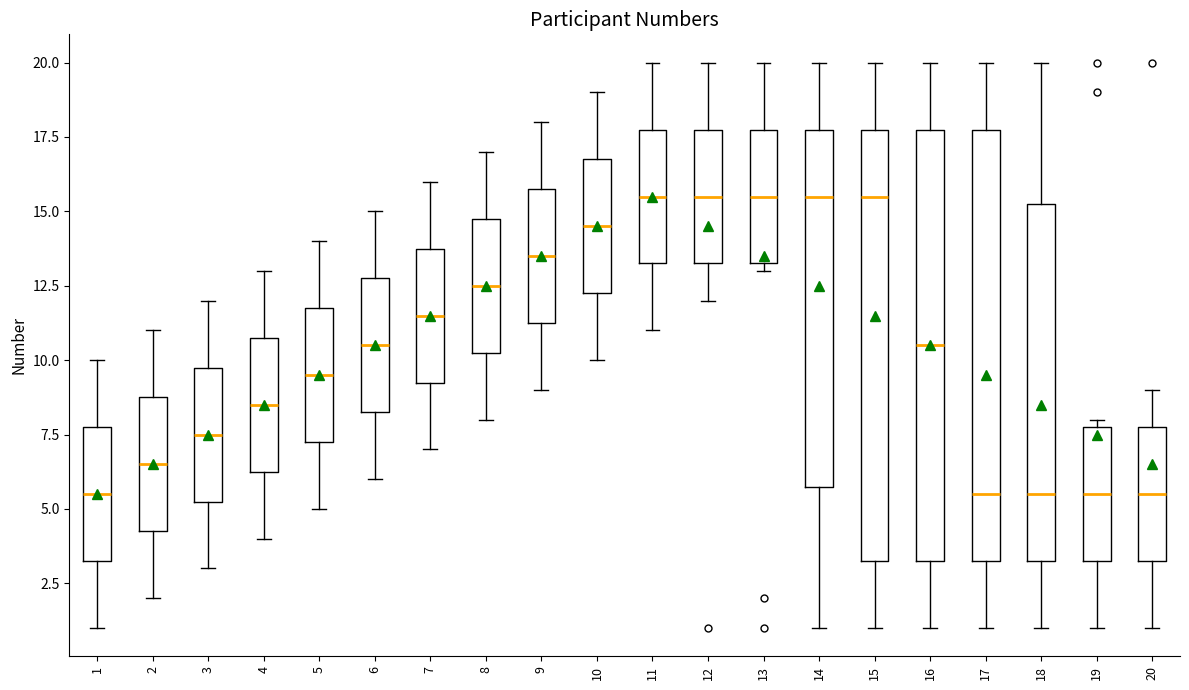

Reading left to right, transcribe this box plot: for each box, give where its median line is, the range the box spans, and where its two whiskers end, as read against the y-axis. The values are not printed on the chart, so give them approximately, as read against the axis.

1: median 5.5, box 3.5 to 8.0, whiskers 1.0 to 10.0
2: median 6.5, box 4.5 to 9.0, whiskers 2.0 to 11.0
3: median 7.5, box 5.5 to 10.0, whiskers 3.0 to 12.0
4: median 8.5, box 6.5 to 11.0, whiskers 4.0 to 13.0
5: median 9.5, box 7.5 to 12.0, whiskers 5.0 to 14.0
6: median 10.5, box 8.5 to 13.0, whiskers 6.0 to 15.0
7: median 11.5, box 9.5 to 14.0, whiskers 7.0 to 16.0
8: median 12.5, box 10.5 to 15.0, whiskers 8.0 to 17.0
9: median 13.5, box 11.5 to 16.0, whiskers 9.0 to 18.0
10: median 14.5, box 12.5 to 17.0, whiskers 10.0 to 19.0
11: median 15.5, box 13.5 to 18.0, whiskers 11.0 to 20.0
12: median 15.5, box 13.5 to 18.0, whiskers 12.0 to 20.0
13: median 15.5, box 13.5 to 18.0, whiskers 13.0 to 20.0
14: median 15.5, box 6.0 to 18.0, whiskers 1.0 to 20.0
15: median 15.5, box 3.5 to 18.0, whiskers 1.0 to 20.0
16: median 10.5, box 3.5 to 18.0, whiskers 1.0 to 20.0
17: median 5.5, box 3.5 to 18.0, whiskers 1.0 to 20.0
18: median 5.5, box 3.5 to 15.5, whiskers 1.0 to 20.0
19: median 5.5, box 3.5 to 8.0, whiskers 1.0 to 8.0 (just above the box's upper edge)
20: median 5.5, box 3.5 to 8.0, whiskers 1.0 to 9.0